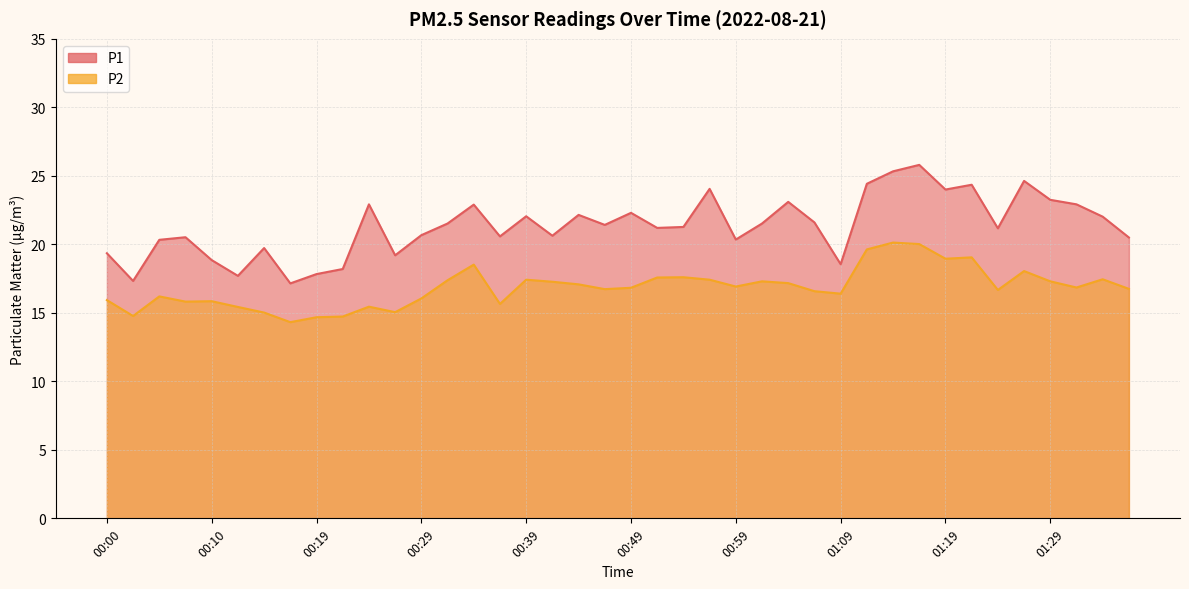

True or false: P2 has a value of 17.2 at 01:04.

True